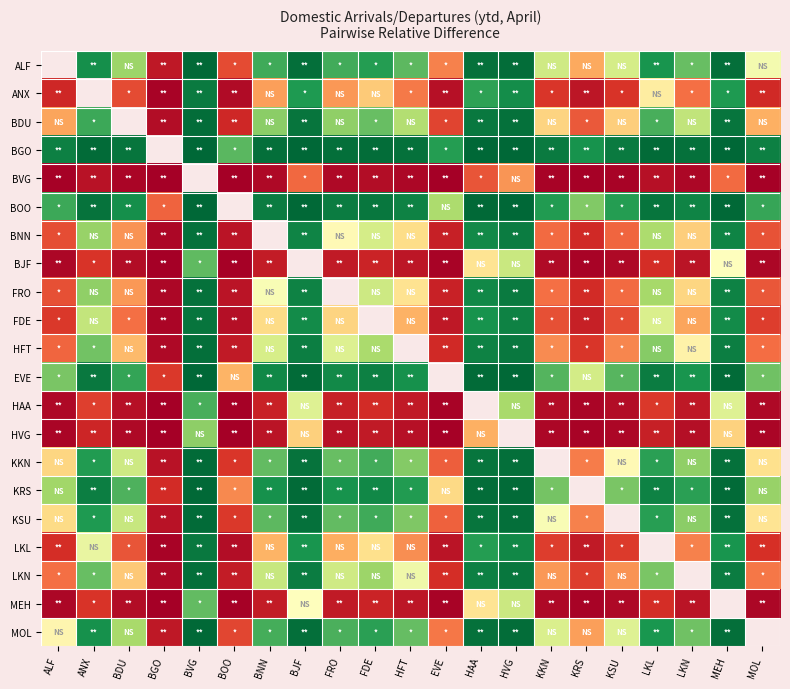

True or false: BOO has a value of 0.5 at LKL.

False